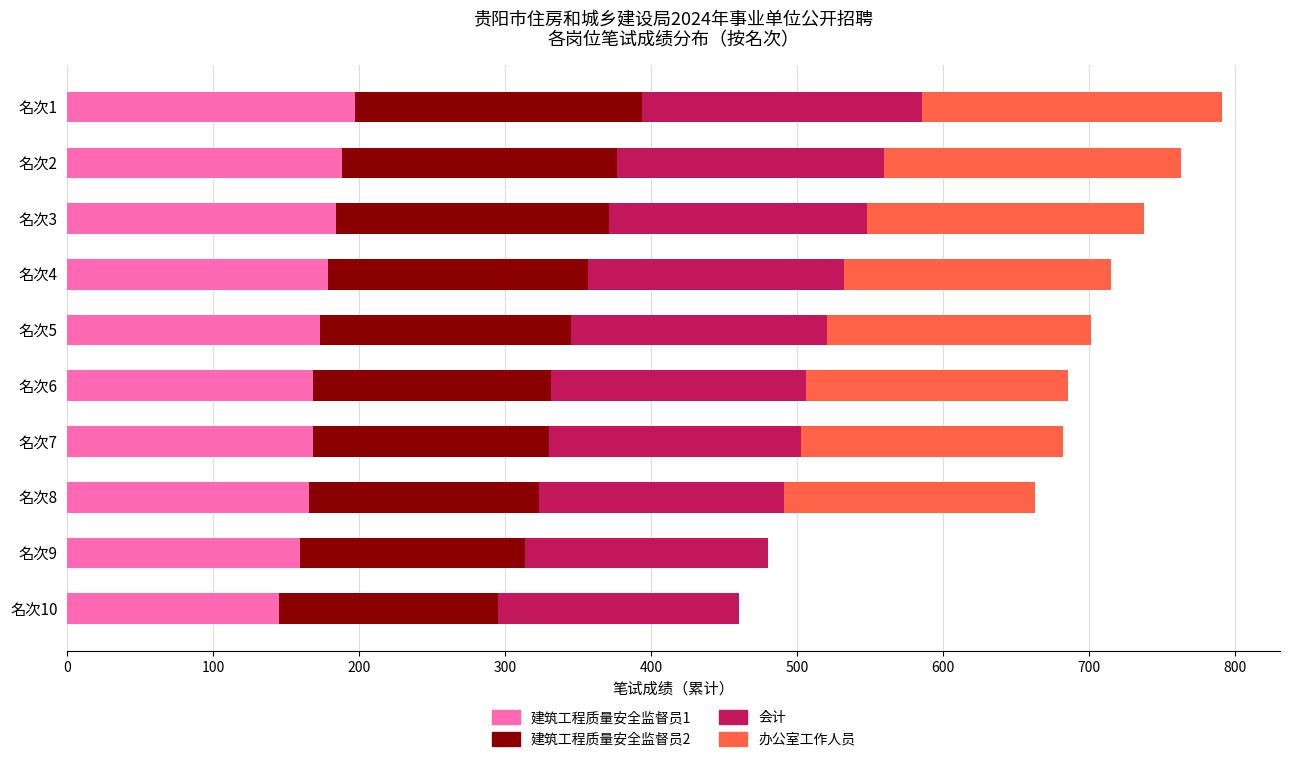

What is the maximum value for 建筑工程质量安全监督员1?

197.5